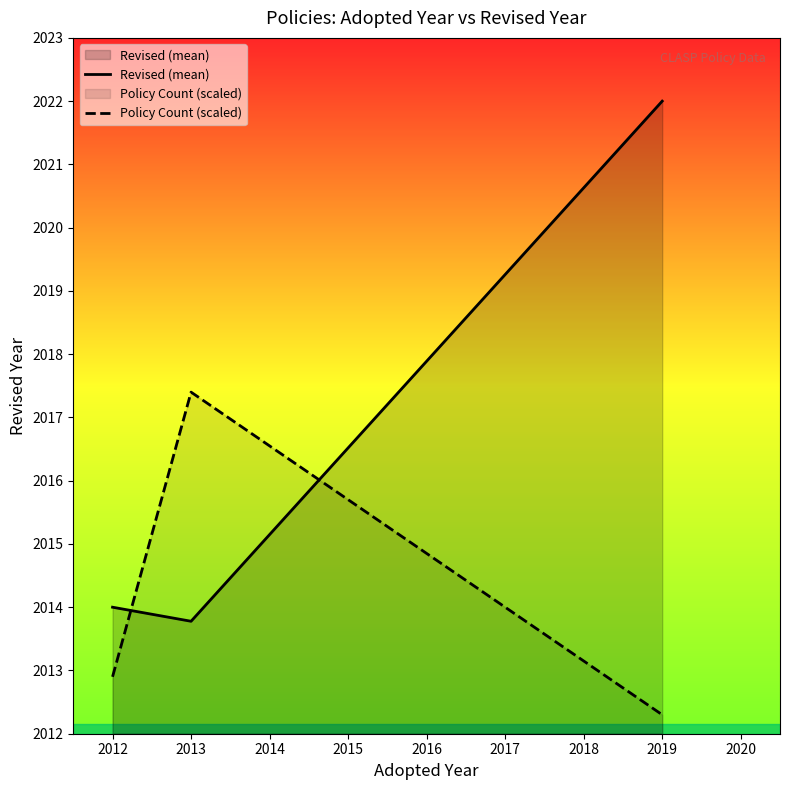

What is the sum of all Policy Count (scaled) values?

6042.6